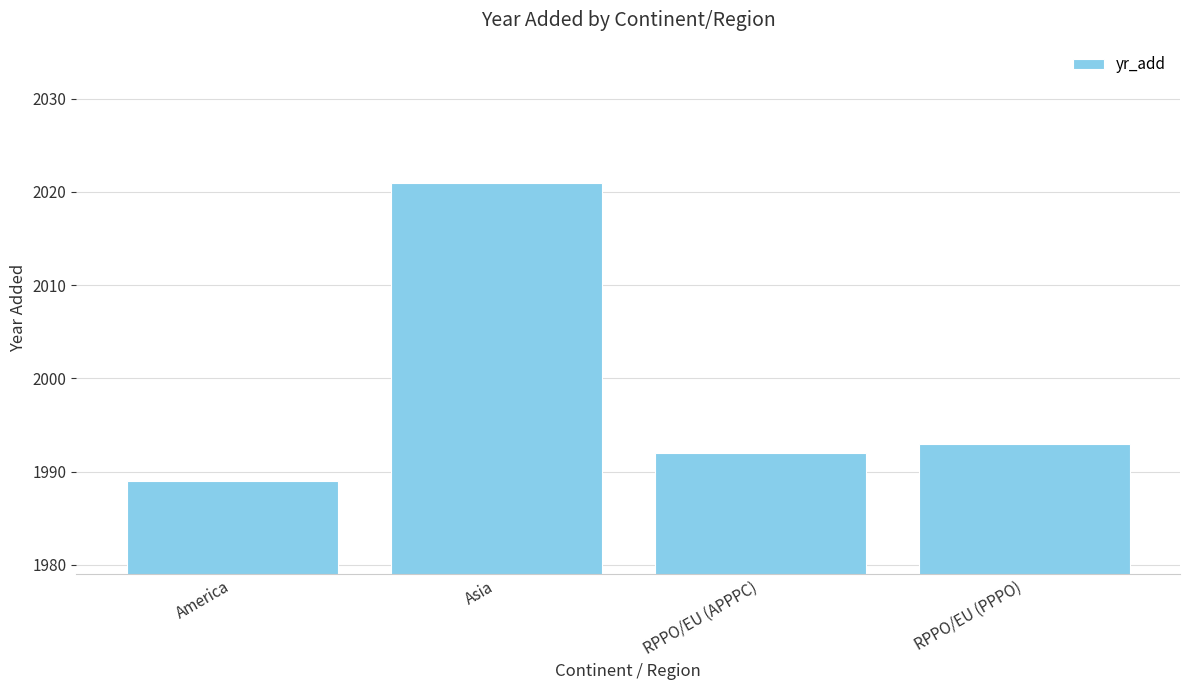

What is the sum of the values at RPPO/EU (APPPC) and America?

3981